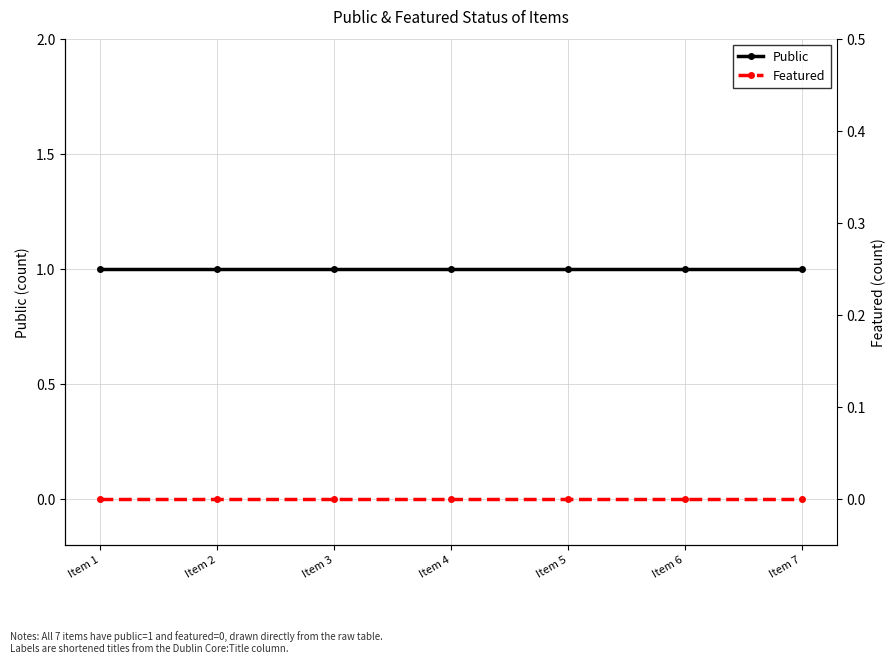

Is this an area chart (filled region under the line)?

No